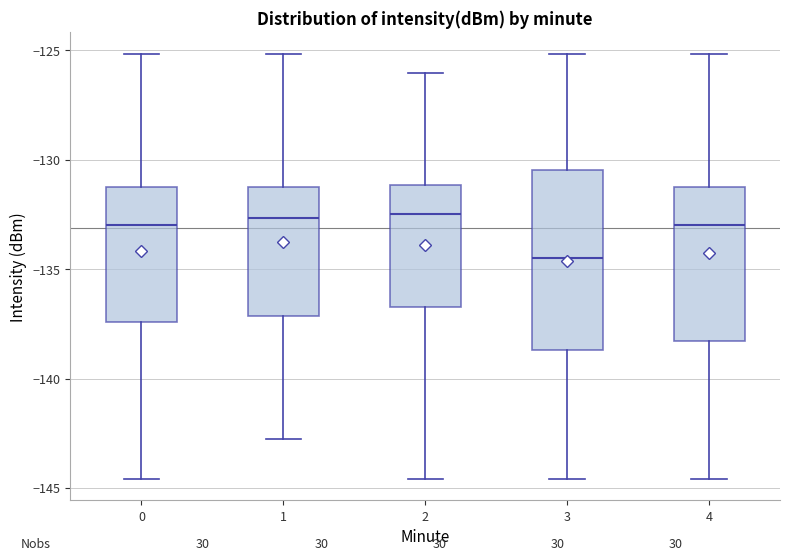

Reading left to right, transcribe this box plot: for each box, give where its median line is, the range the box spans, and where its two whiskers end, as read against the y-axis. The values are not printed on the chart, so give them approximately, as read against the axis.

0: median -133.0, box -137.5 to -131.5, whiskers -144.5 to -125.0
1: median -132.5, box -137.0 to -131.5, whiskers -143.0 to -125.0
2: median -132.5, box -136.5 to -131.0, whiskers -144.5 to -126.0
3: median -134.5, box -138.5 to -130.5, whiskers -144.5 to -125.0
4: median -133.0, box -138.5 to -131.5, whiskers -144.5 to -125.0